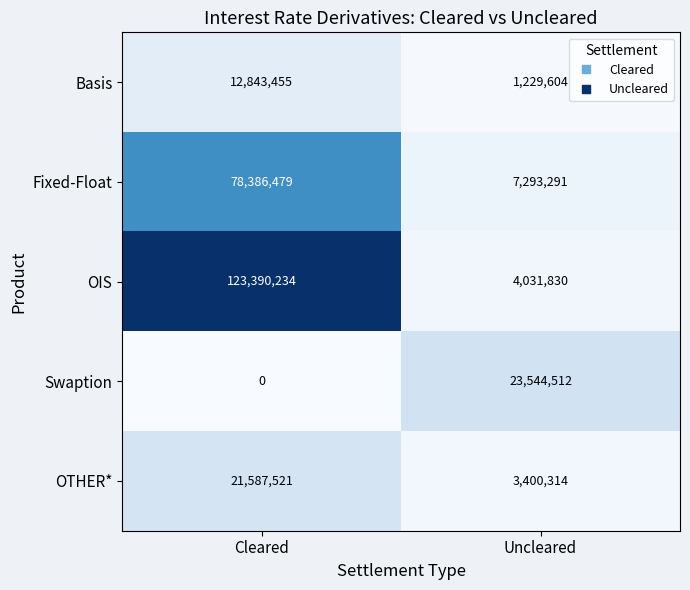

Which label corresponds to the largest value in the chart?

Cleared